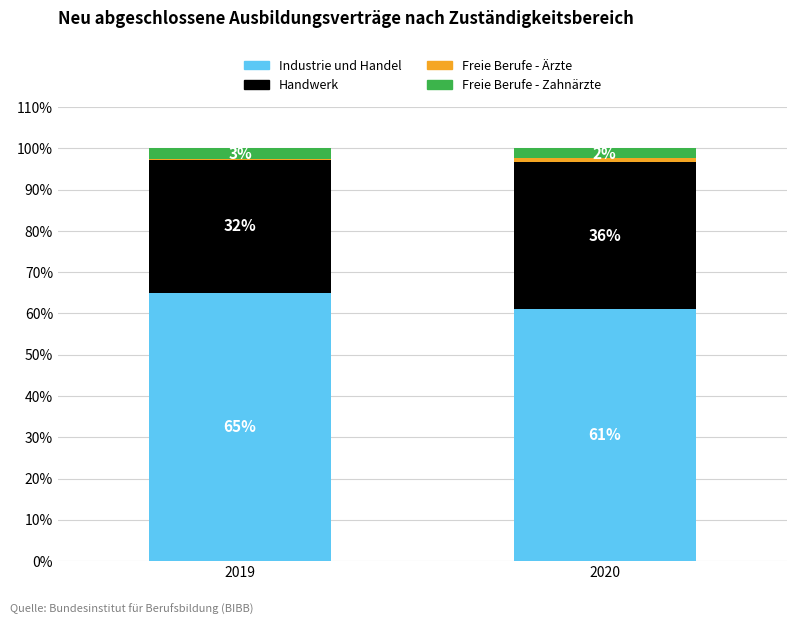

Rank the series at 2019 from lowest to highest value.

Freie Berufe - Ärzte, Freie Berufe - Zahnärzte, Handwerk, Industrie und Handel